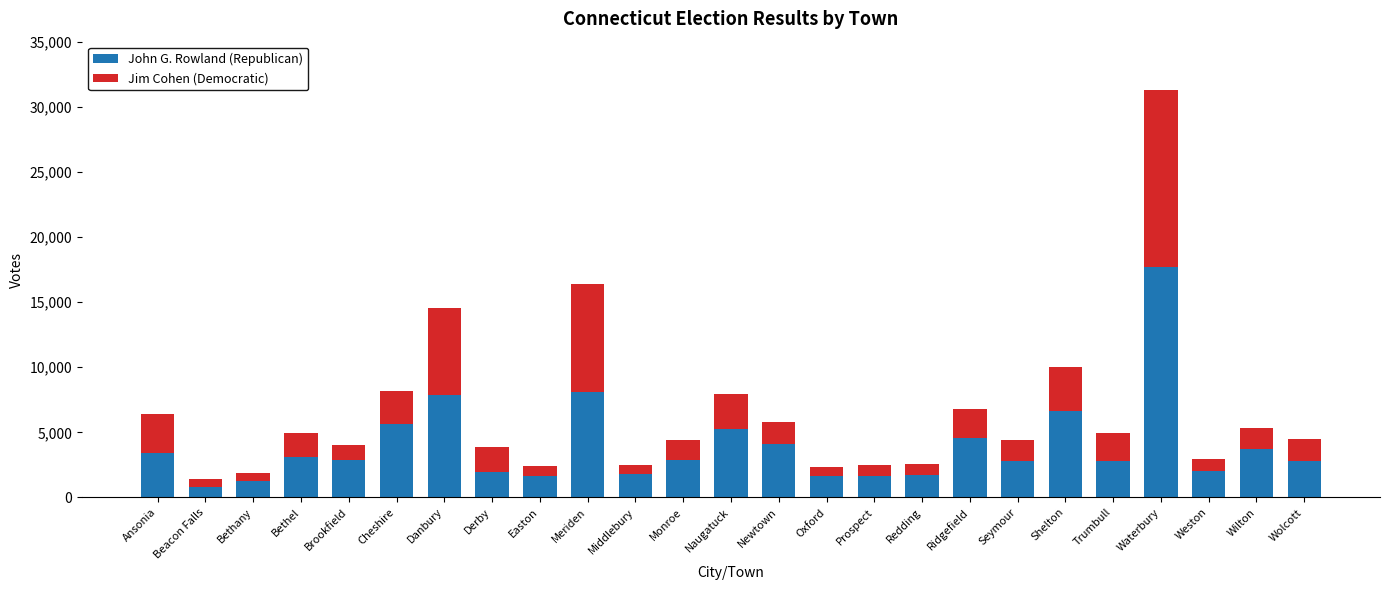

The John G. Rowland (Republican) series shows 2777 at Wolcott. True or false?

True